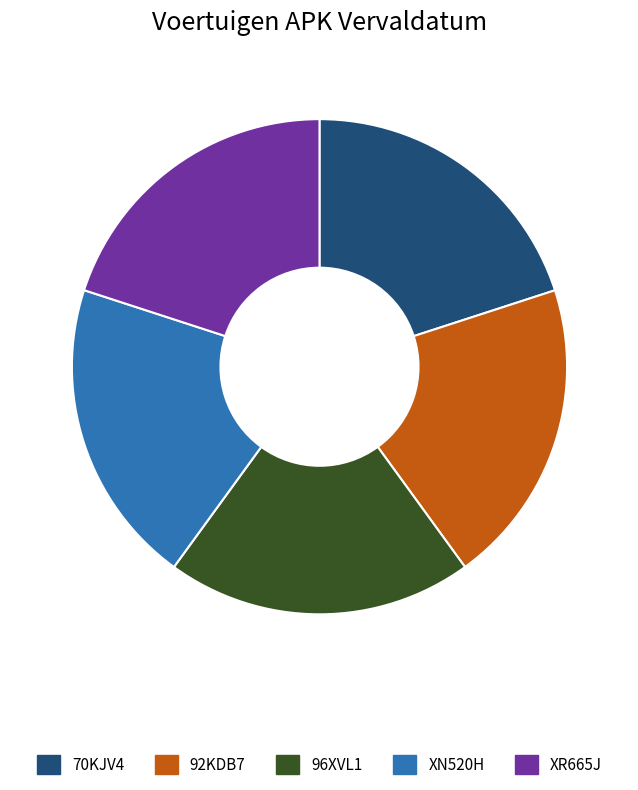

What is the ratio of the value at 96XVL1 to the value at 70KJV4?

1.0